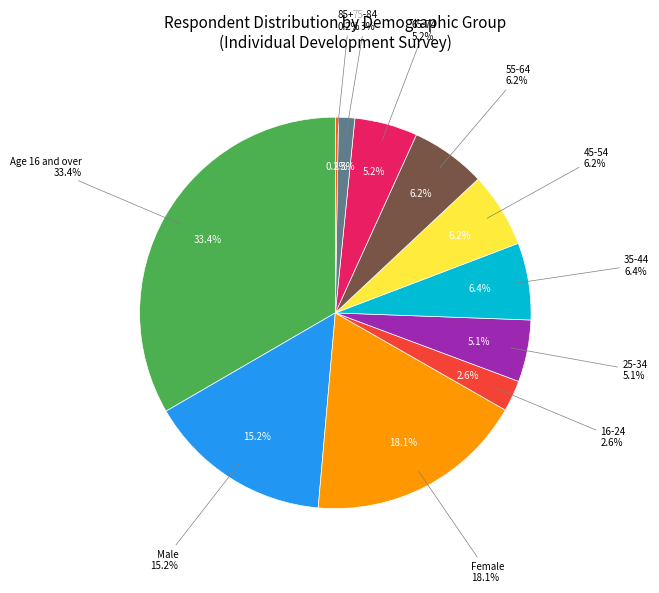

What percentage is NOT represented by Age 16 and over?

66.6%